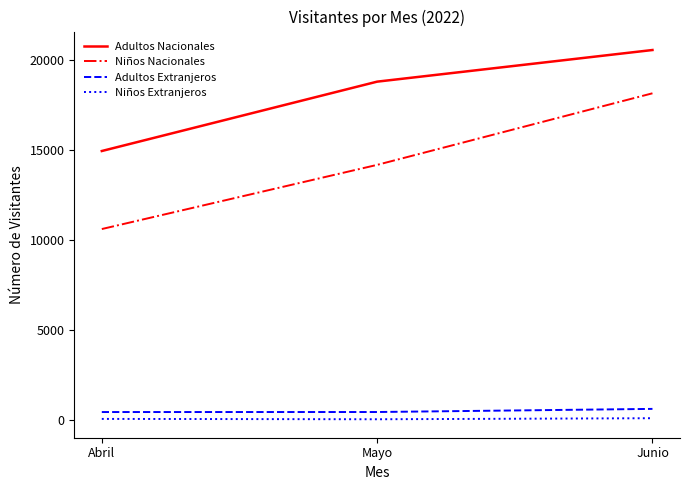

What is the average value of the Niños Nacionales series?

14317